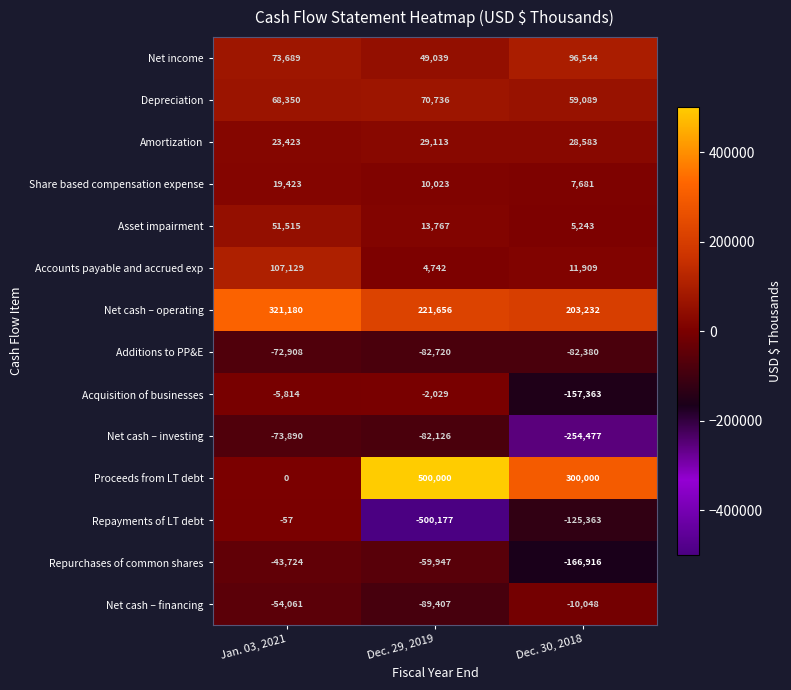

Where is Net cash – operating nearest to the value 262206?

Dec. 29, 2019